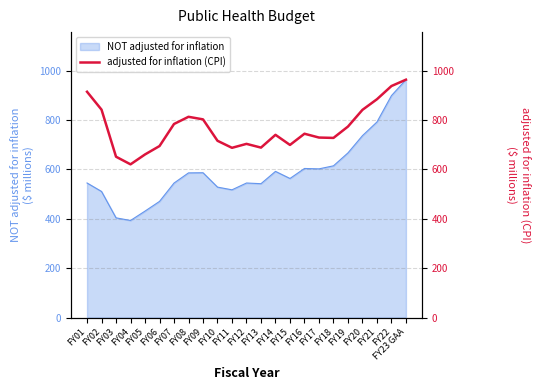

What is the ratio of the value at FY21 to the value at FY22?

0.9